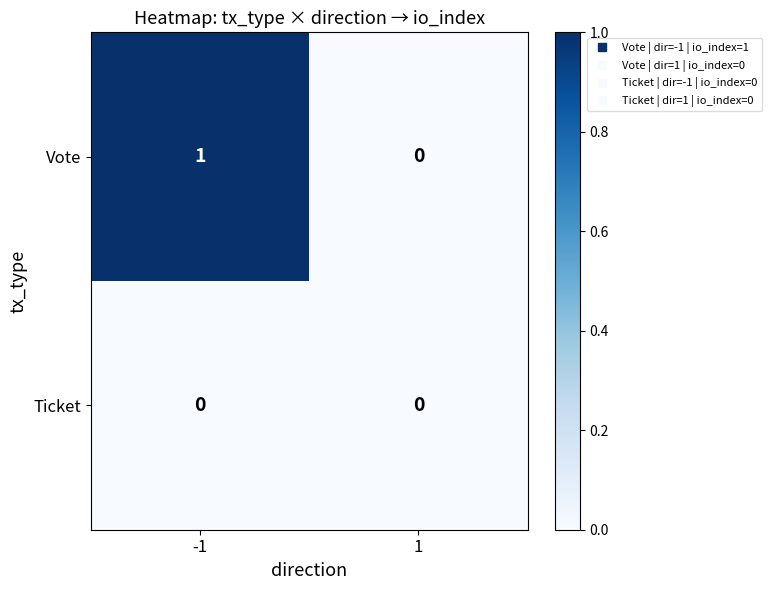

Which series has the largest total across all categories?

Vote